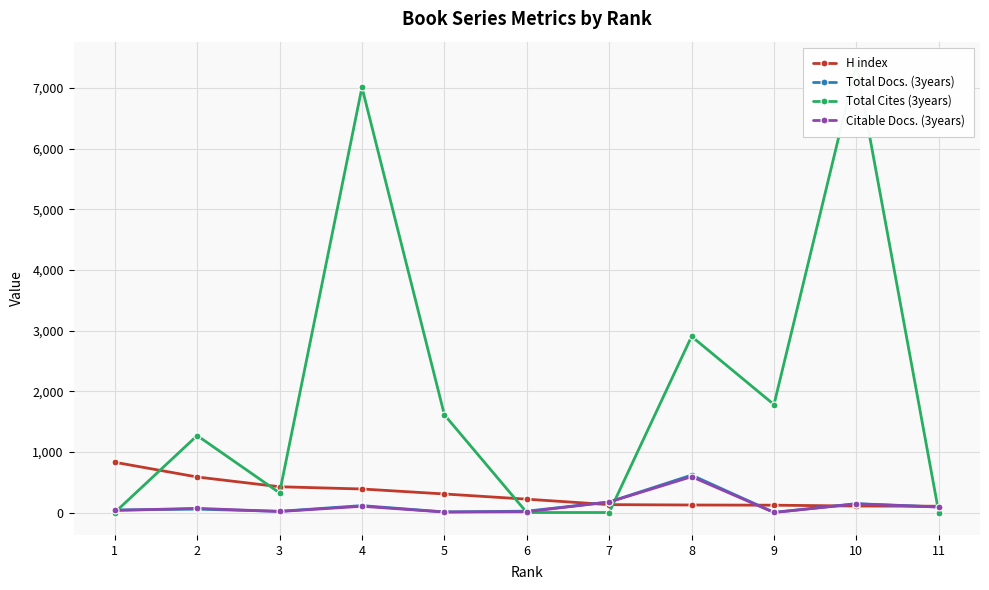

What is the approximate value of Citable Docs. (3years) at 4?

103